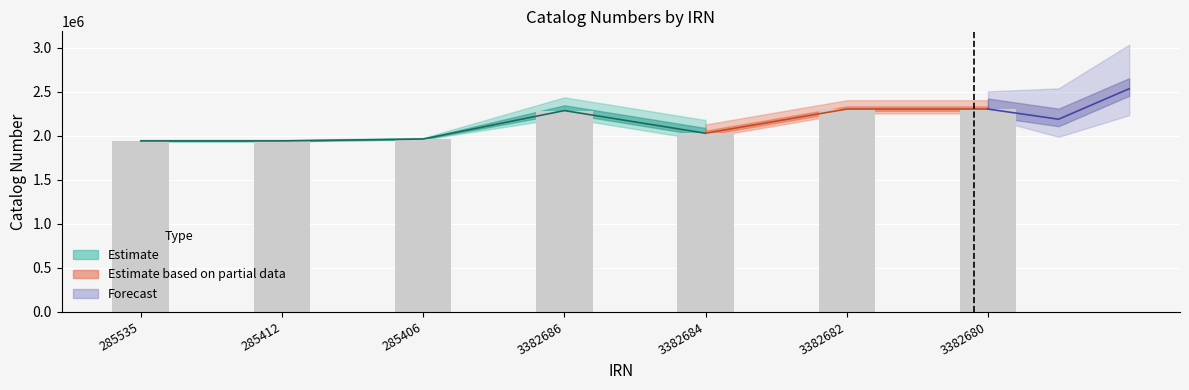

What is the label of the 6th bar from the right?

285412